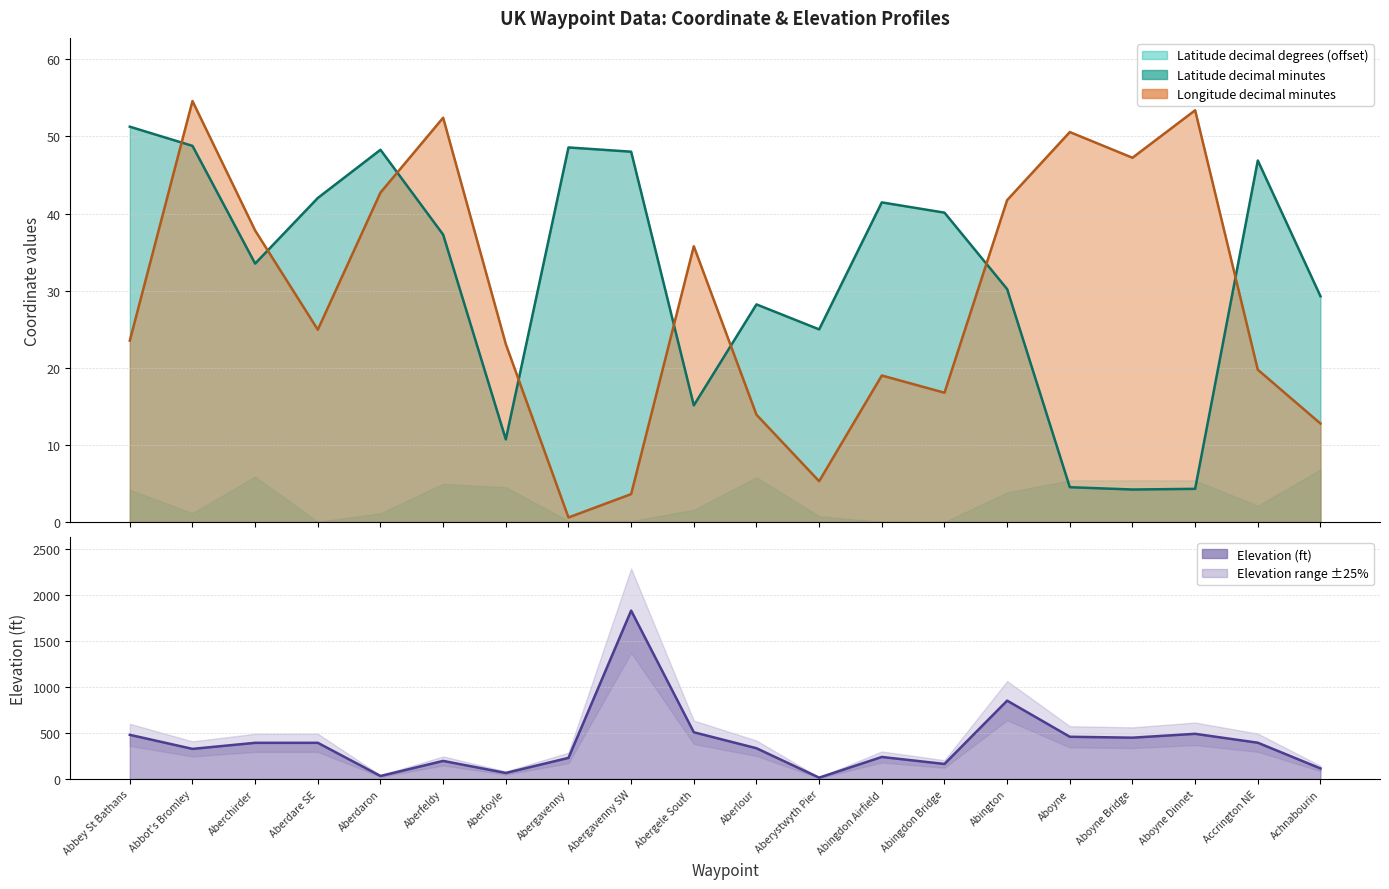

Which category has the highest value across all series?

Abergavenny SW